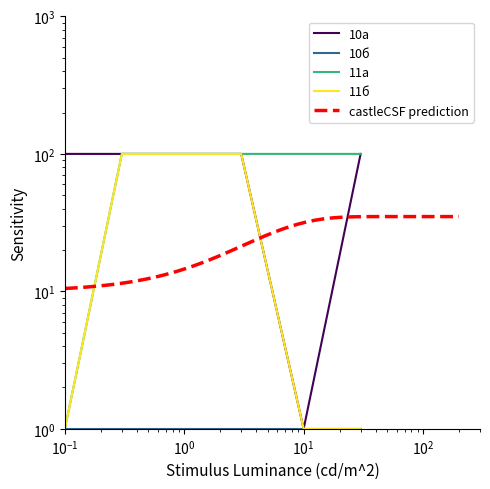

True or false: 10а has a value of 26 at Среда.

False